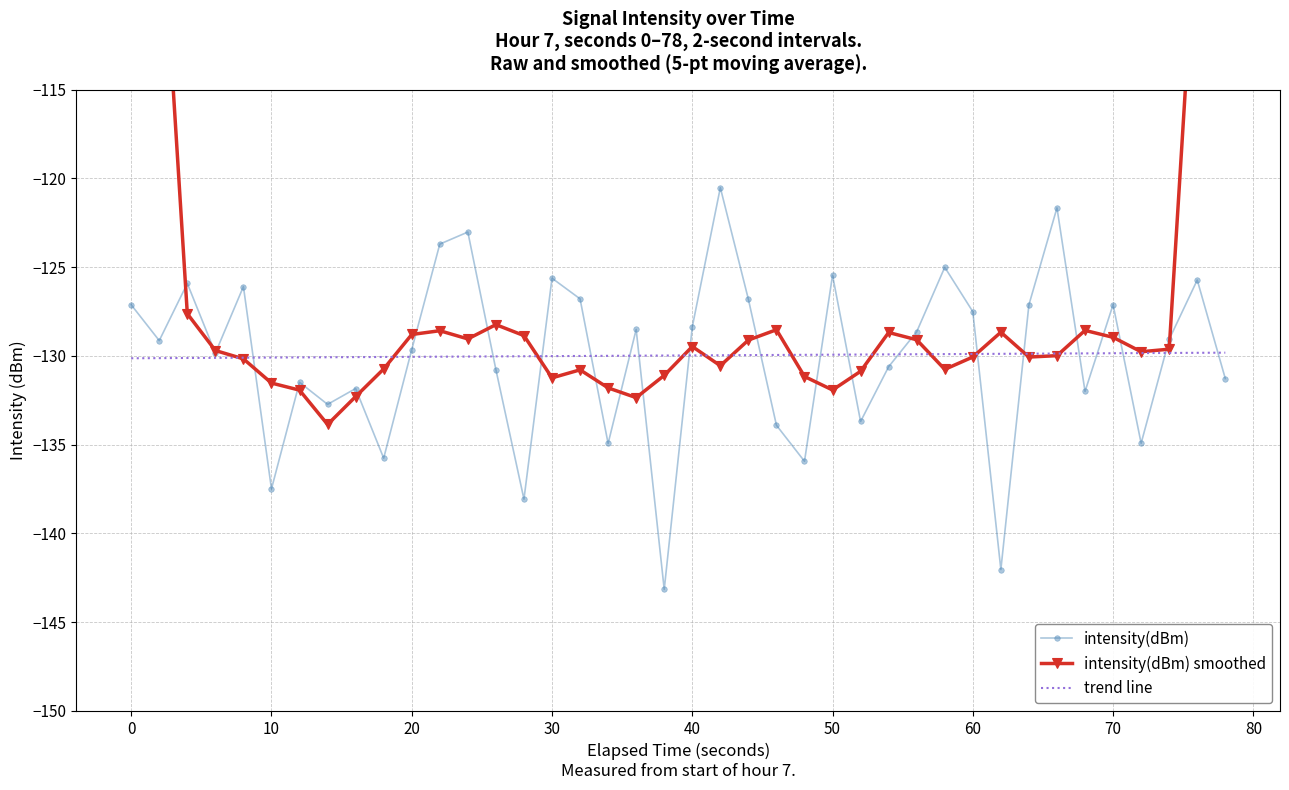

Which series ends up on top after the final intersection of intensity(dBm) smoothed and trend line?

intensity(dBm) smoothed